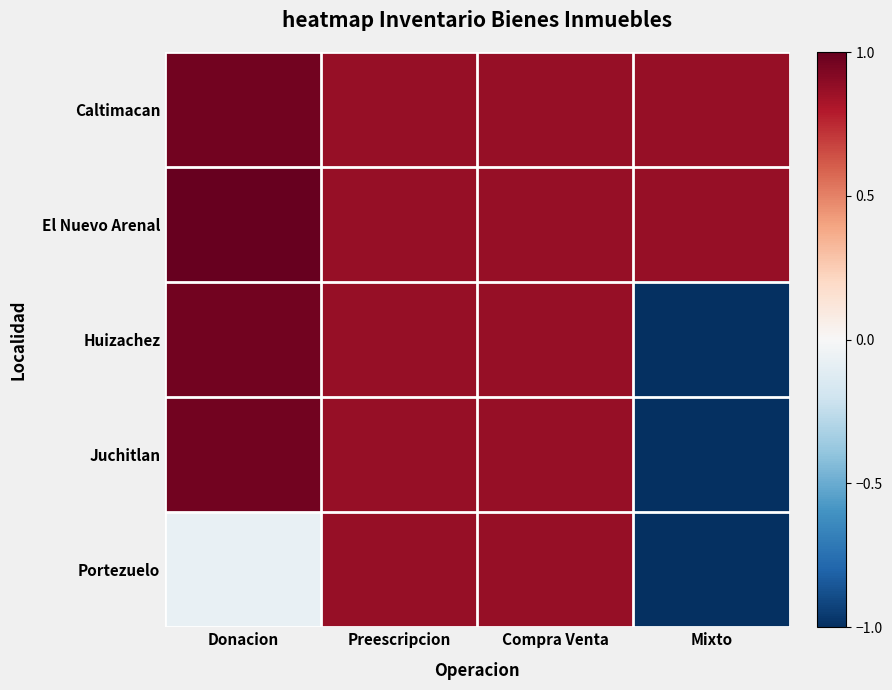

At which category does the chart reach its peak across all series?

Donacion